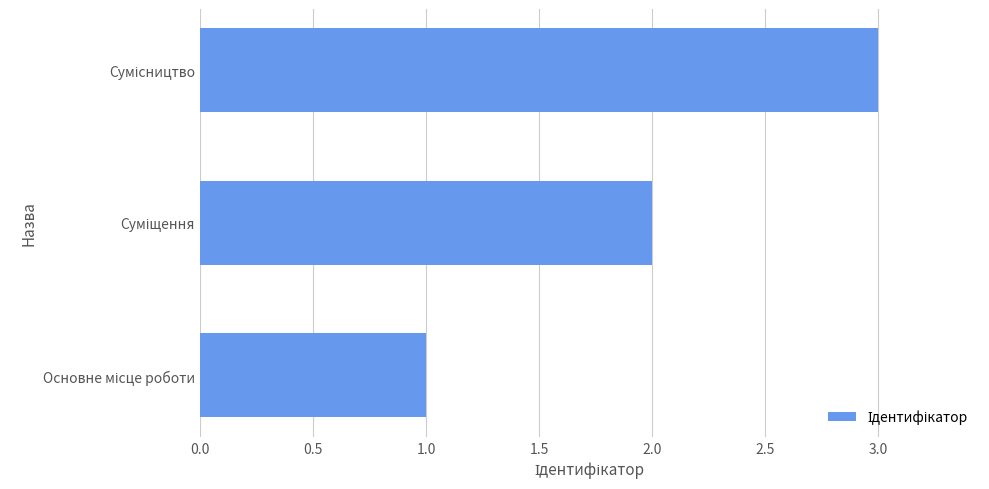

How many categories are shown in the chart?

3